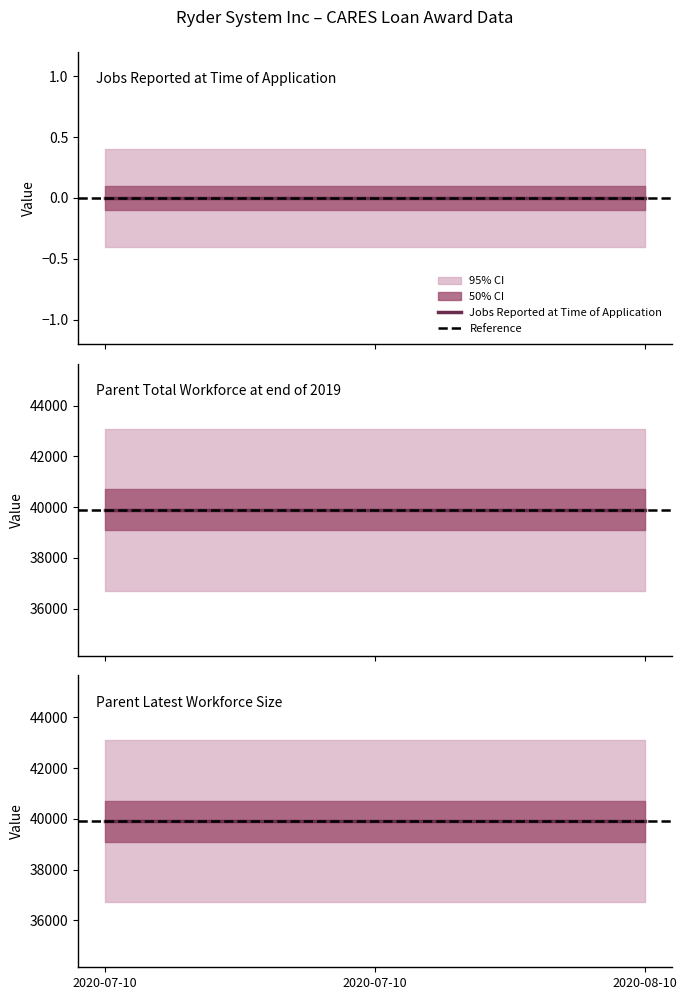

List the labels in order of Parent Total Workforce at end of 2019 value, smallest first.

20200710_1, 20200710_2, 20200810